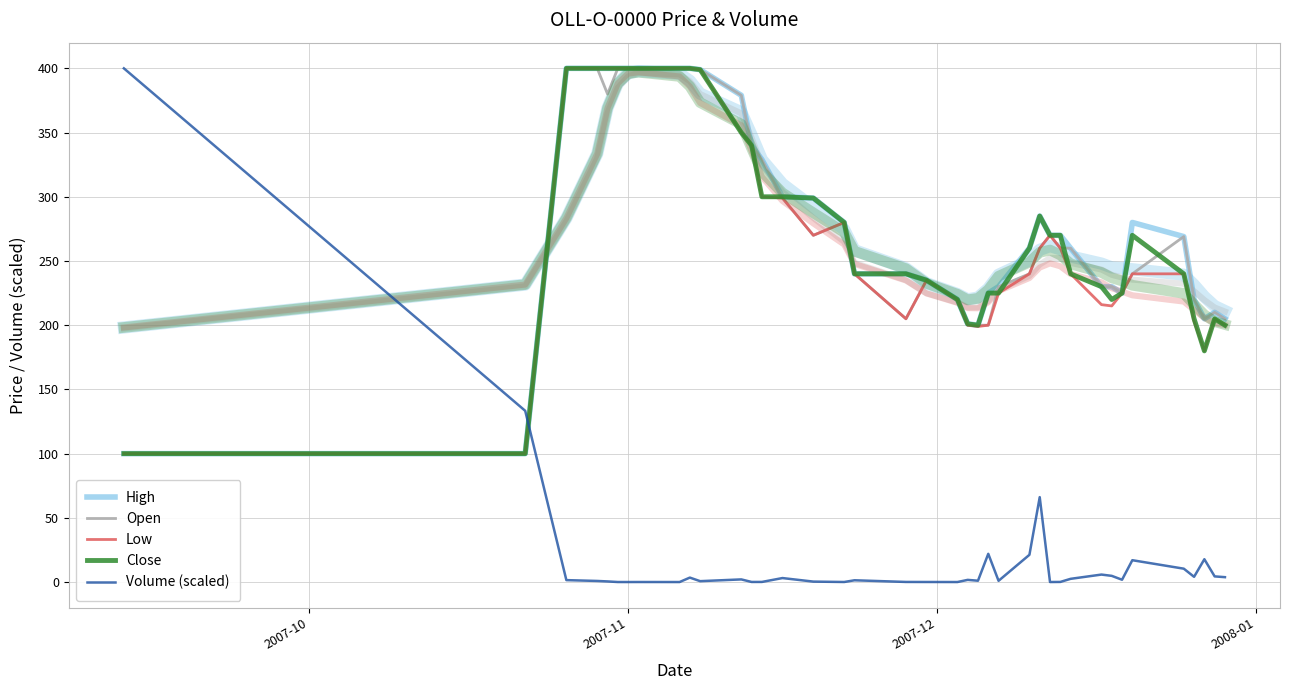

What is the difference between the second highest and minimum values in the Open series?

300.0